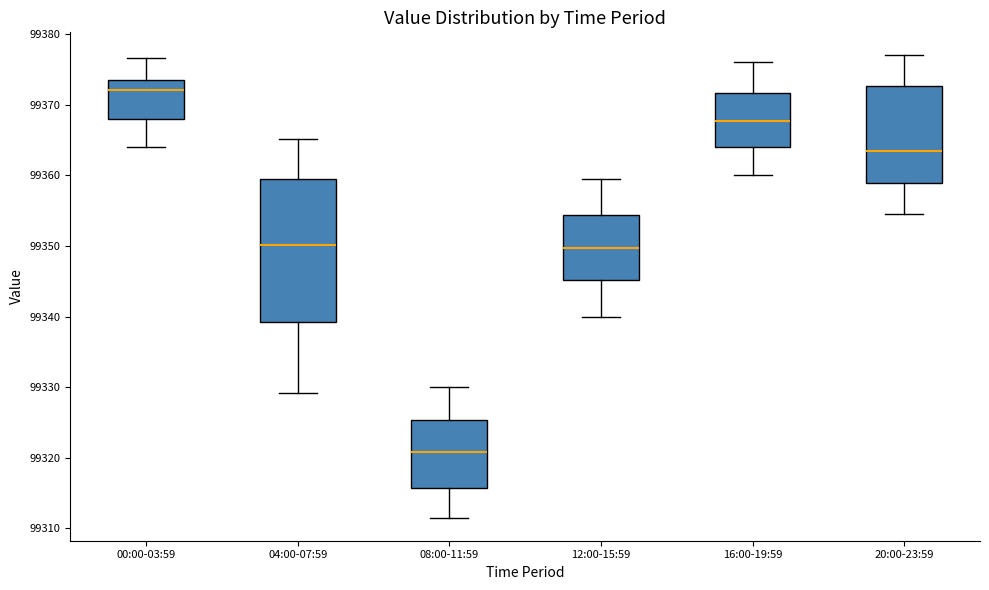

Where is the upper edge of the box for 08:00-11:59 on the y-axis? The values are not printed on the chart, so give them approximately, as read against the axis.

99325